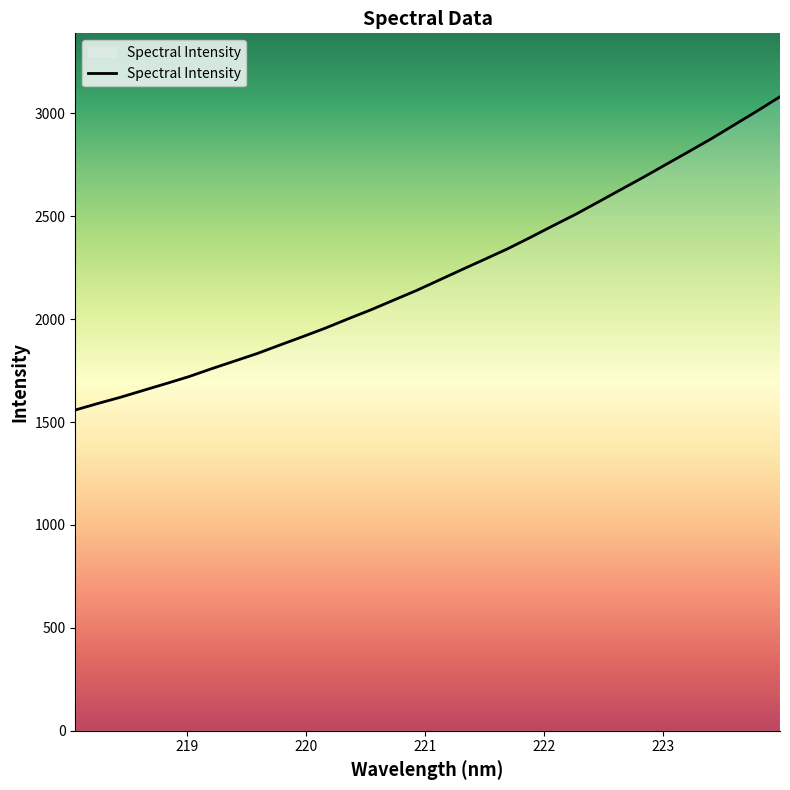

What is the greatest value displayed?

3080.2